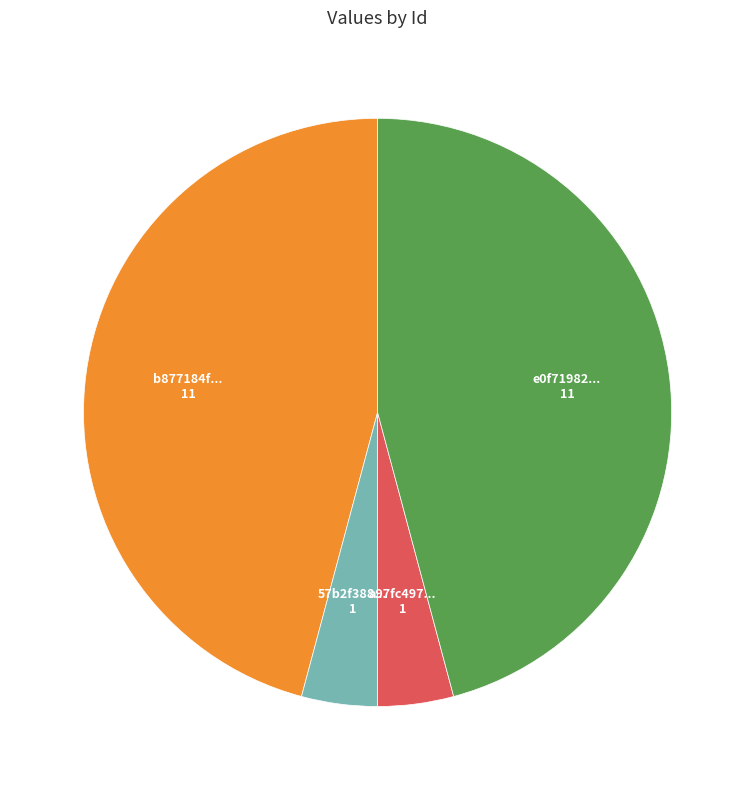

Does any single category account for the majority?

No